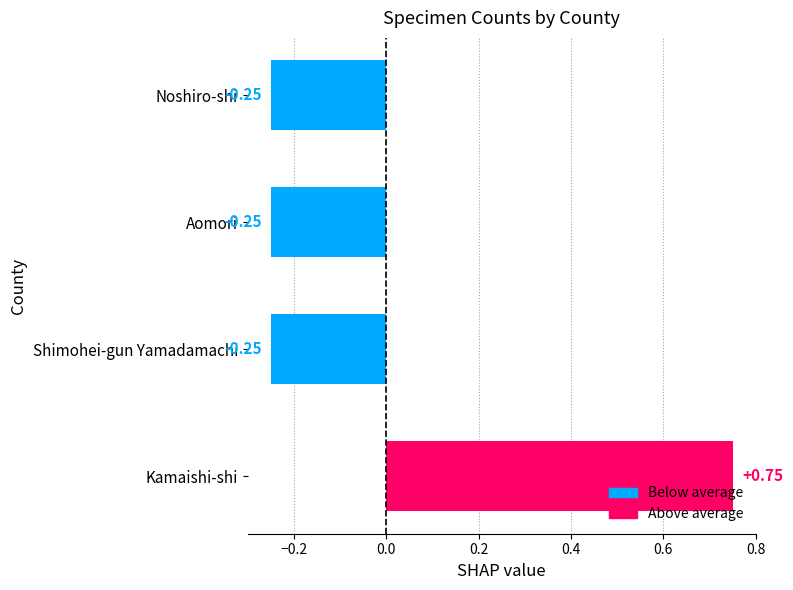

What is the difference between the maximum and second lowest values?

1.0